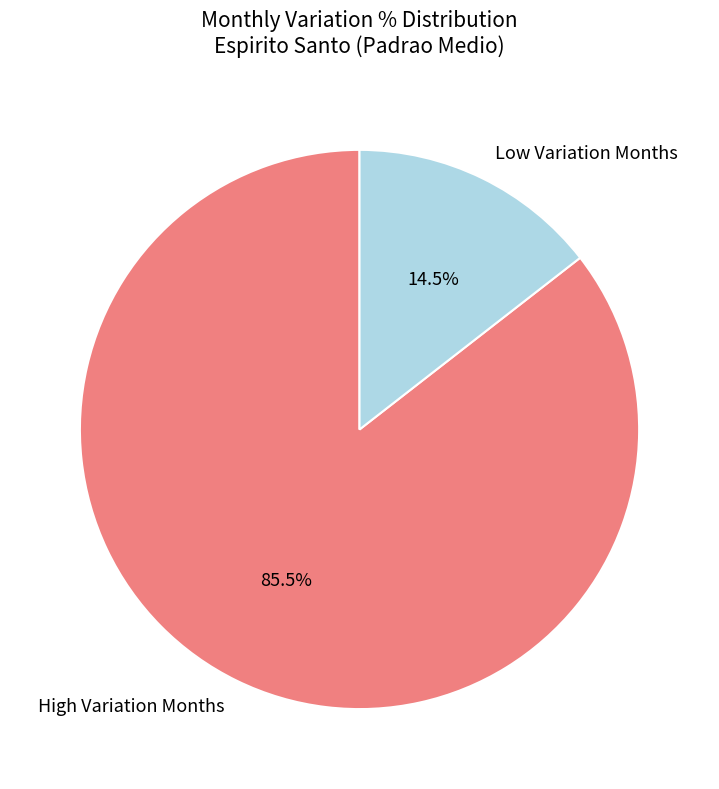

Combined, do High Variation Months and Low Variation Months account for over 50%?

Yes